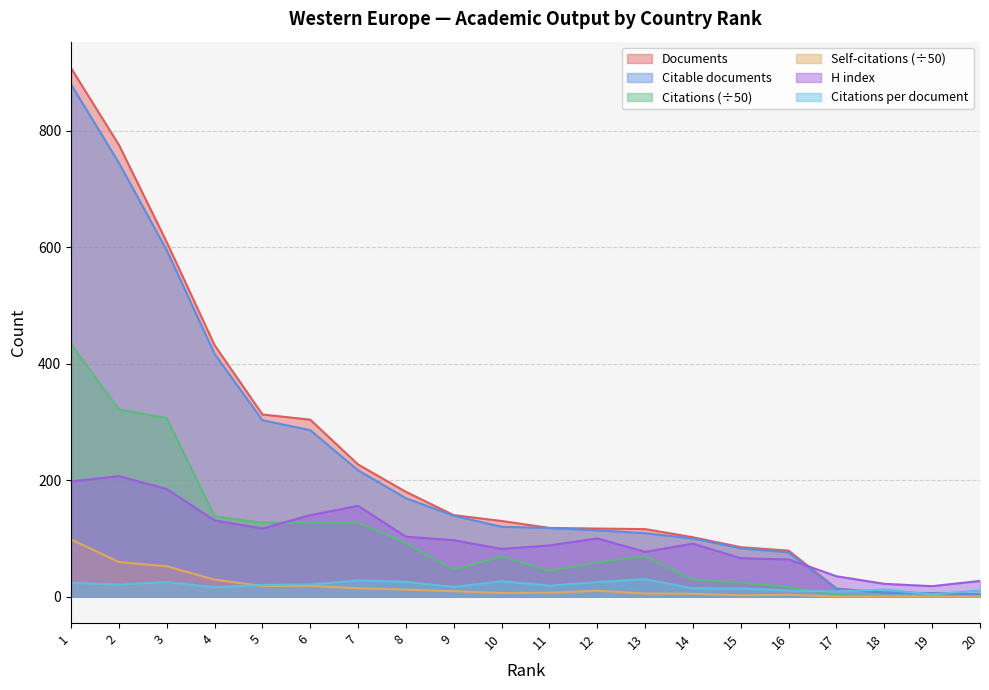

How many data points in Citations per document are above 20?

10